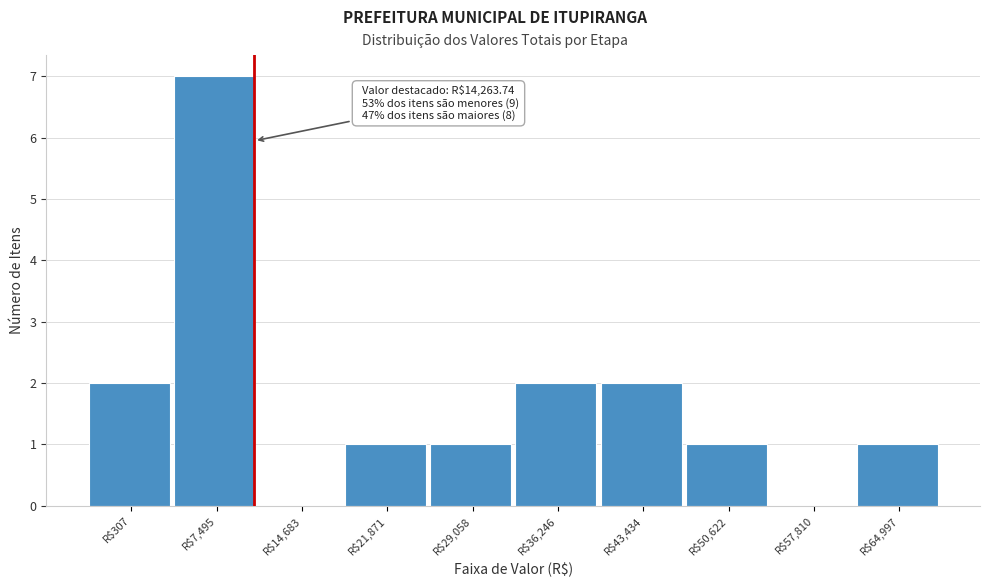

The value at R$14,683 is 3. True or false?

False